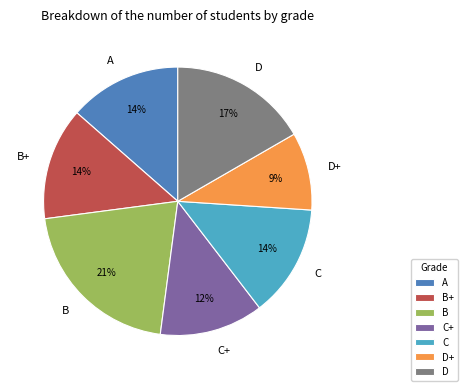

To the nearest percent, what is the average slice percentage?

14%